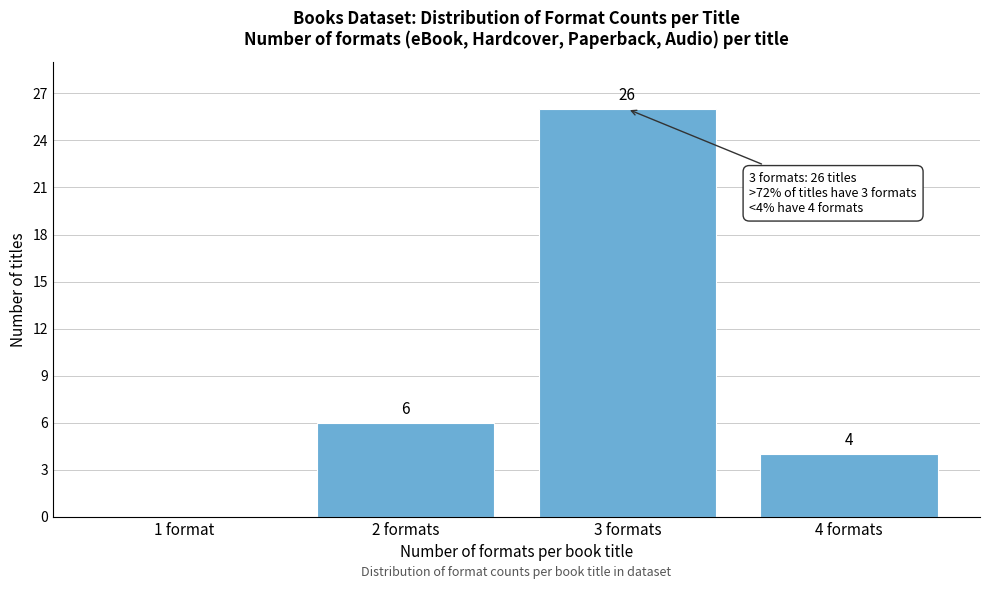

Reading left to right, extract all data points from this chart.

1 format=0	2 formats=6	3 formats=26	4 formats=4